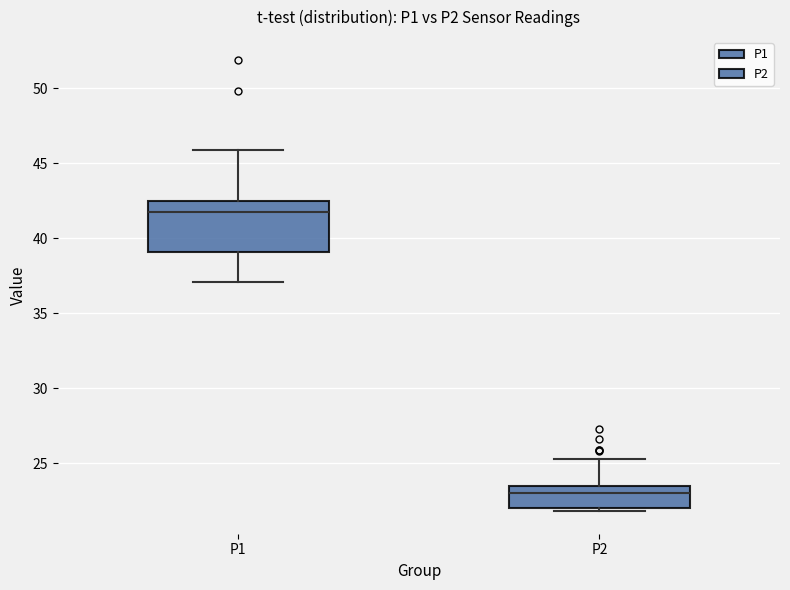

Reading left to right, read every box against the y-axis: the position of its median line, the range the box covers, and the ends of its whiskers. The values are not printed on the chart, so give them approximately, as read against the axis.

P1: median 42.0, box 39.0 to 42.5, whiskers 37.0 to 46.0
P2: median 23.0, box 22.0 to 23.5, whiskers 22.0 (just below the box's lower edge) to 25.5